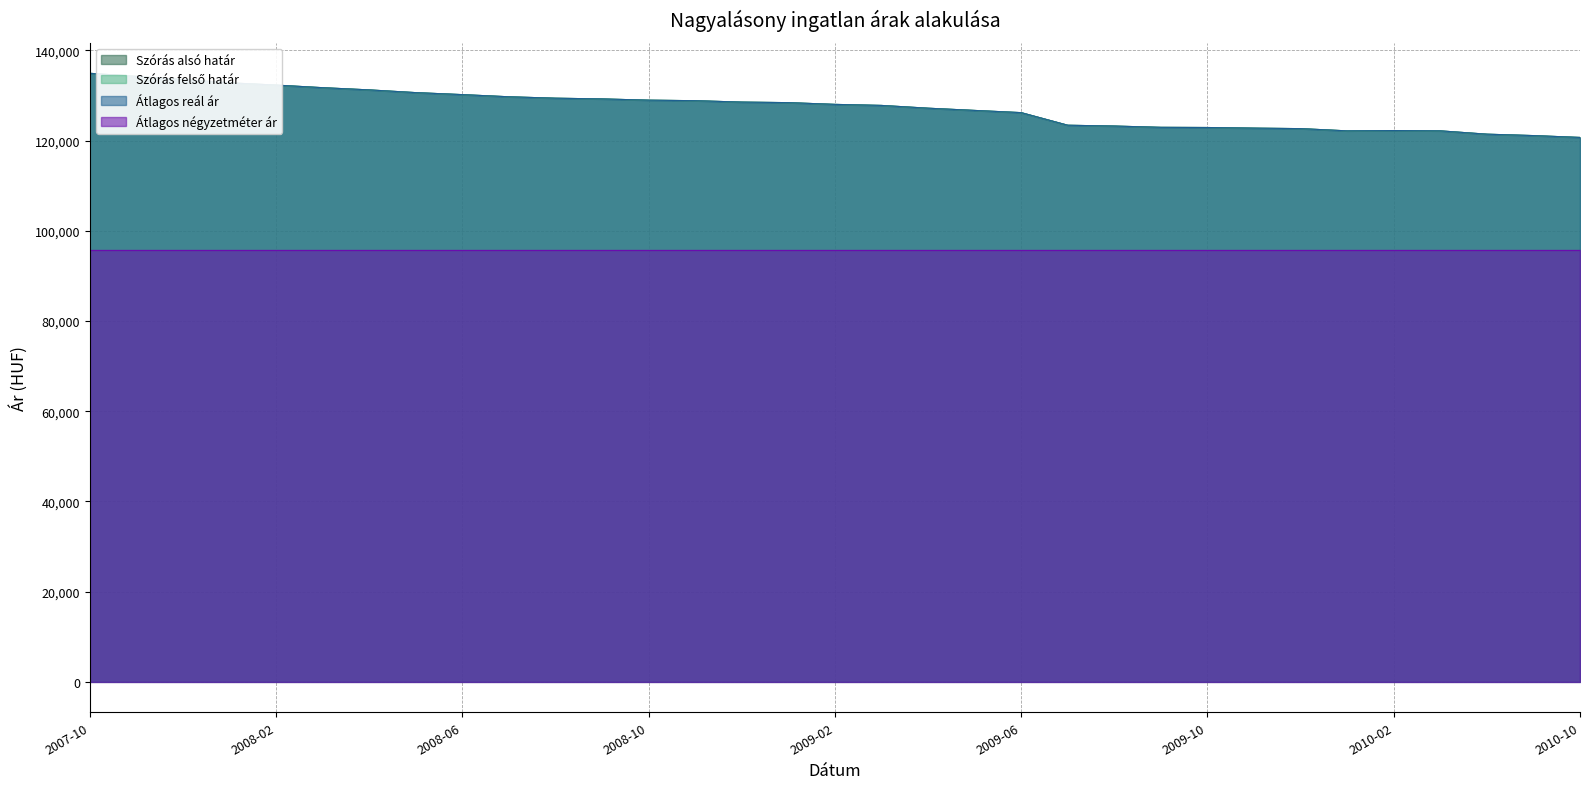

At which category does Szórás felső határ reach its first local peak?

2010-02